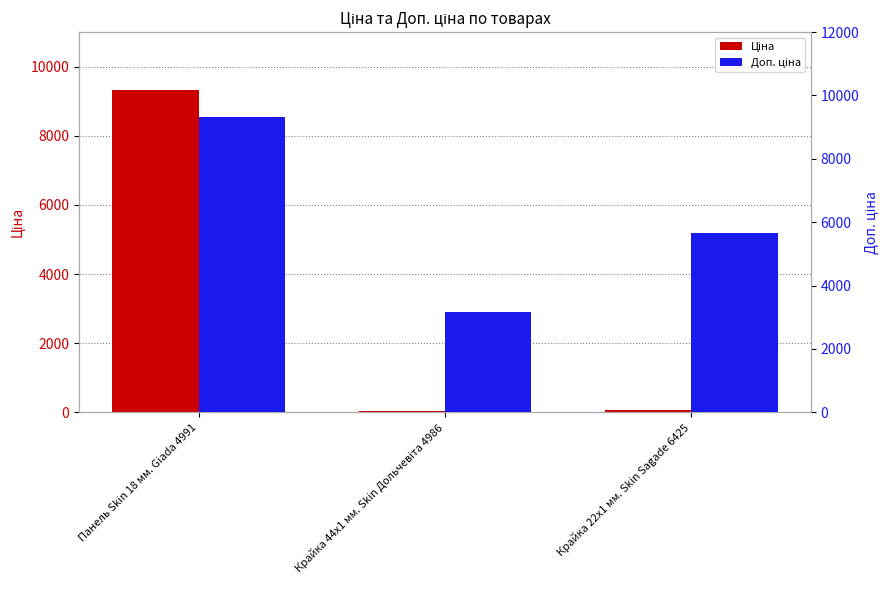

At how many categories does at least one series exceed 4008?

2